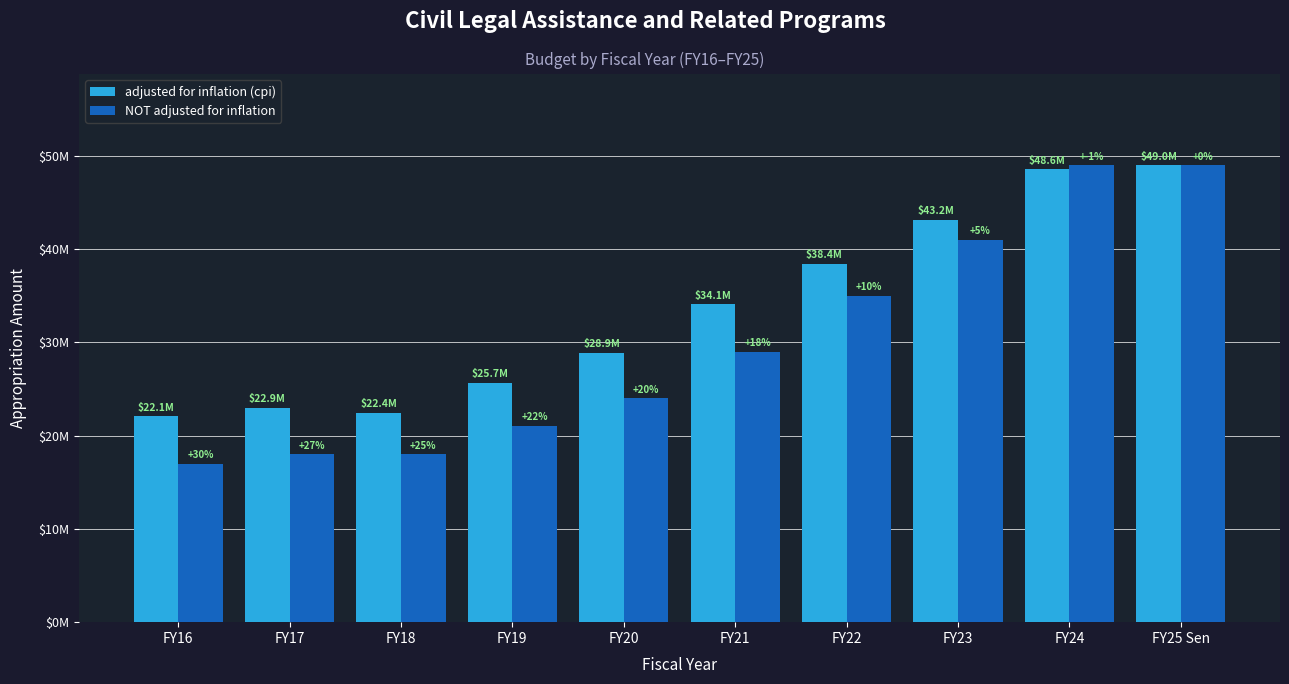

What are all the series names shown in the legend?

adjusted for inflation (cpi), NOT adjusted for inflation